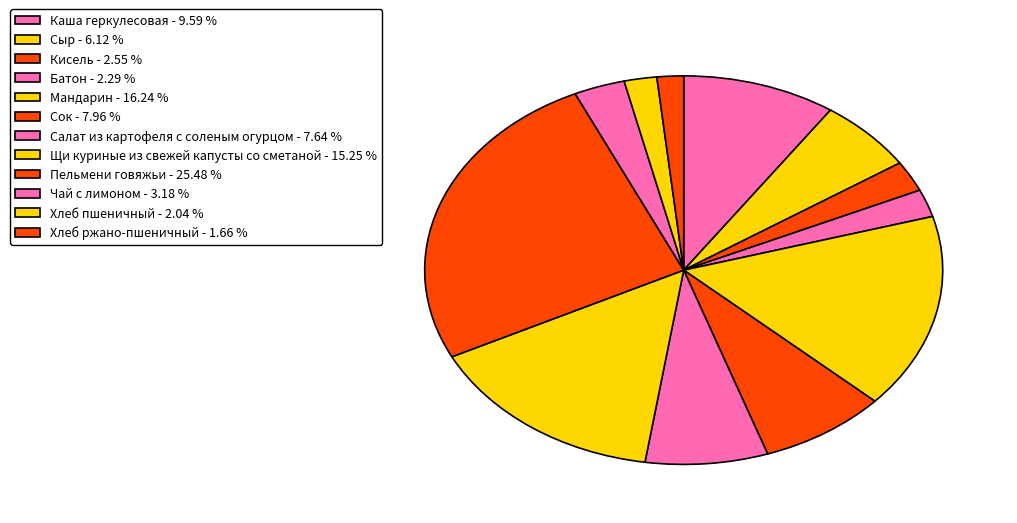

True or false: Мандарин accounts for 25% of the total.

False